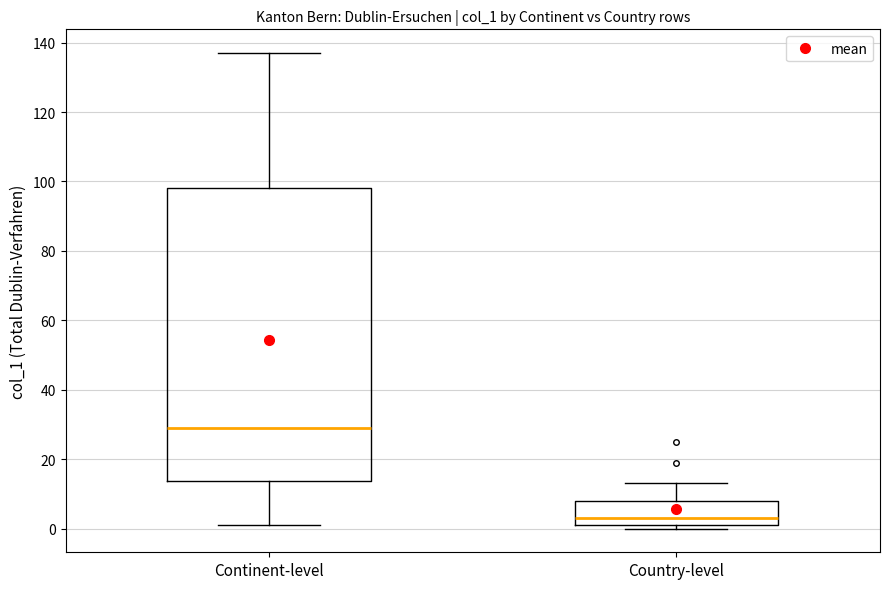

Where does the lower whisker of the box for Continent-level end on the y-axis? The values are not printed on the chart, so give them approximately, as read against the axis.

2